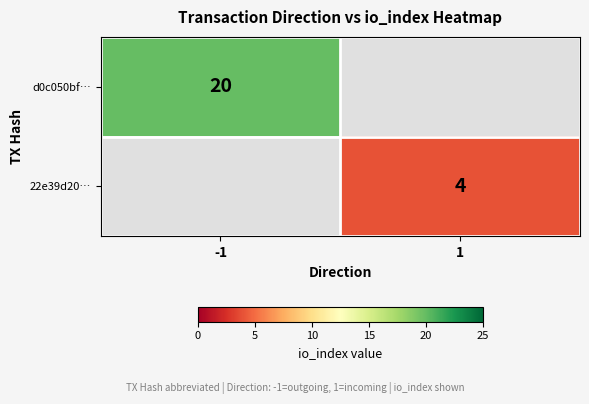

Between -1 and 1, which is larger?

-1